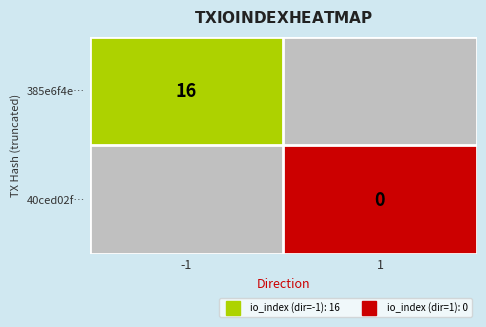

At -1, list the series in order from largest to smallest.

385e6f4e…, 40ced02f…